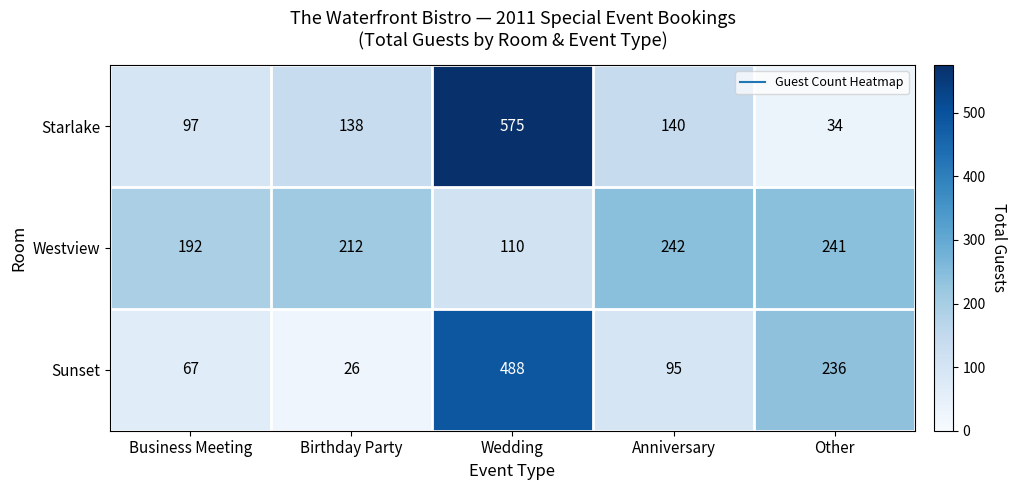

Which label corresponds to the largest value in the chart?

Wedding